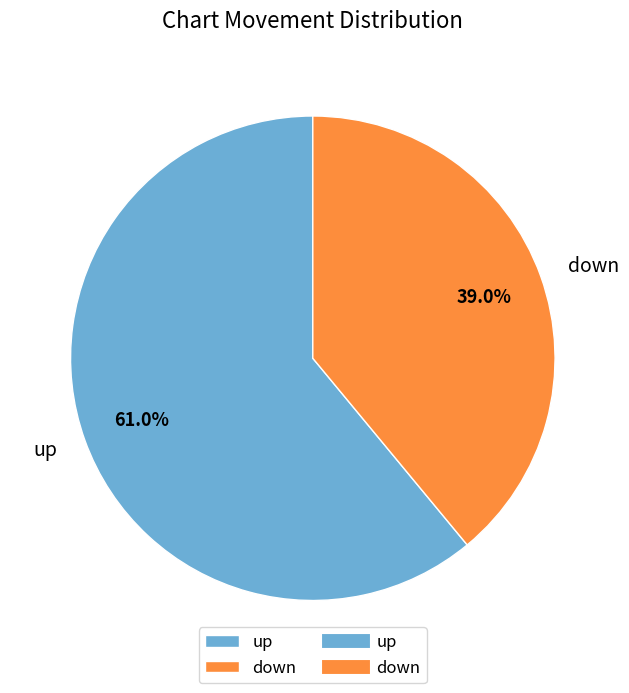

What is the smallest slice in the pie chart?

down